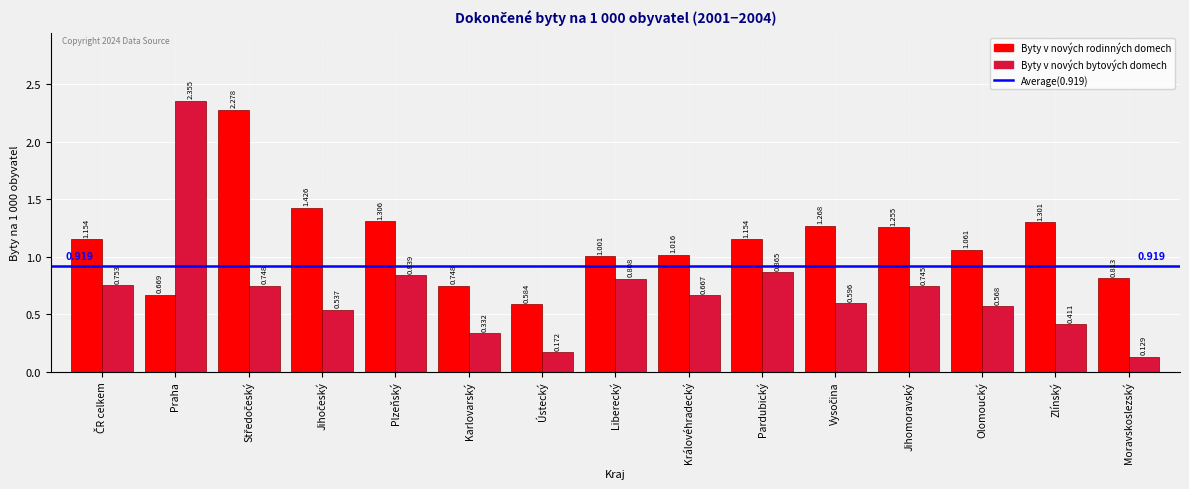

Which series changed the most between Praha and Ústecký?

Byty v nových bytových domech